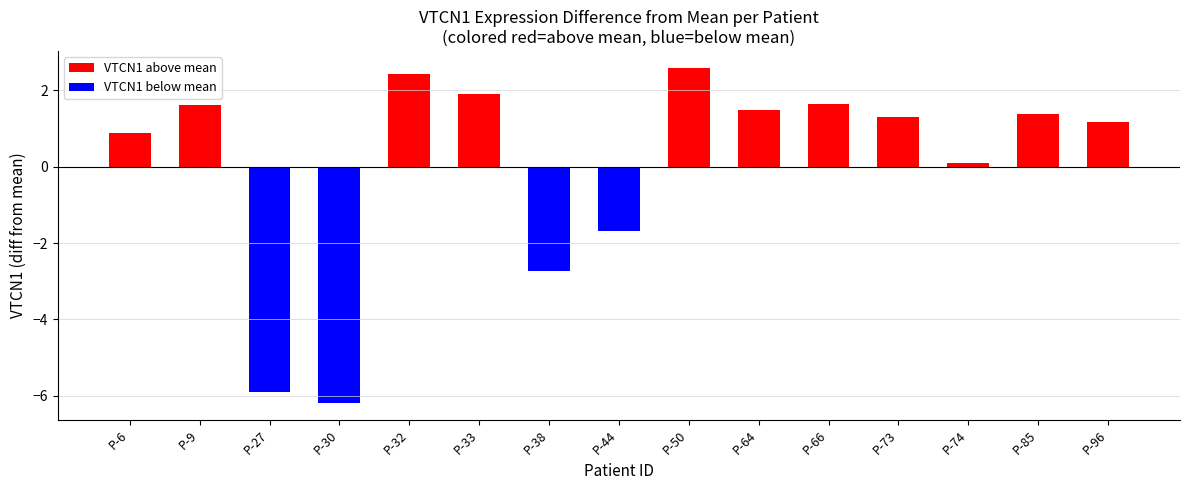

How many values are below 1?

6